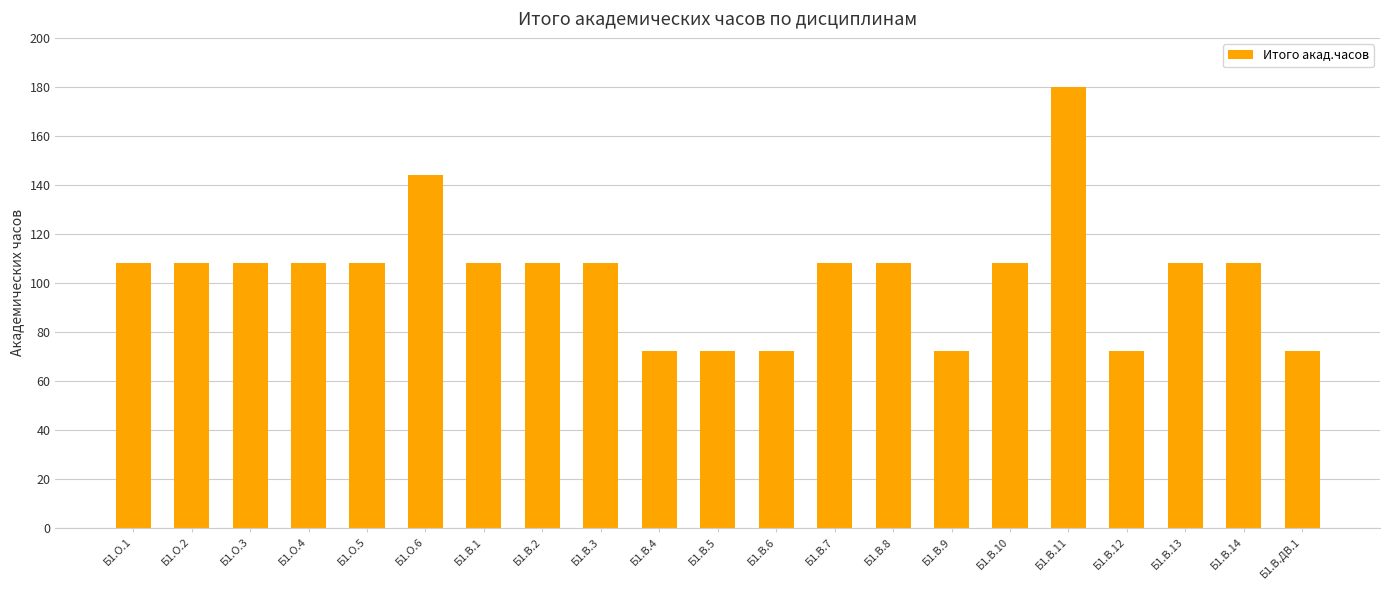

Count the number of categories in the chart.

21